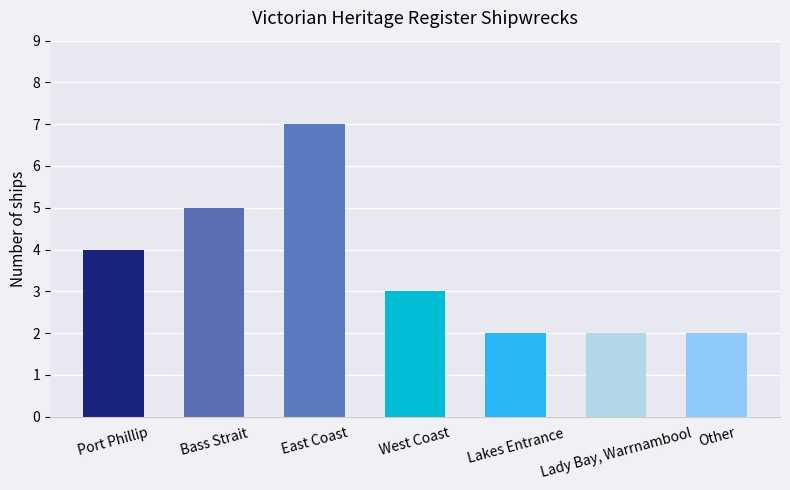

How many data points does each series have?

7